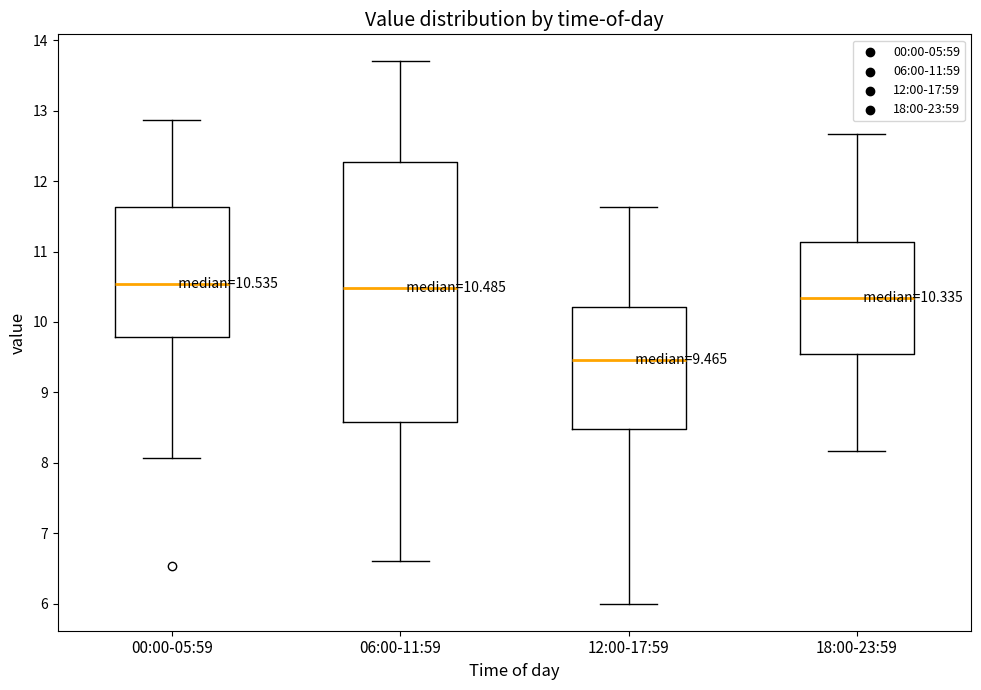

Which box's median line is the lowest?

12:00-17:59